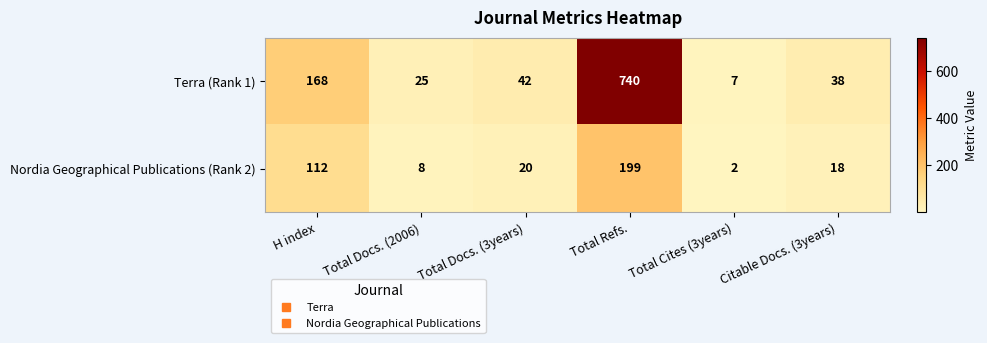

Is it true that Terra (Rank 1) equals 61 at Total Docs. (3years)?

False